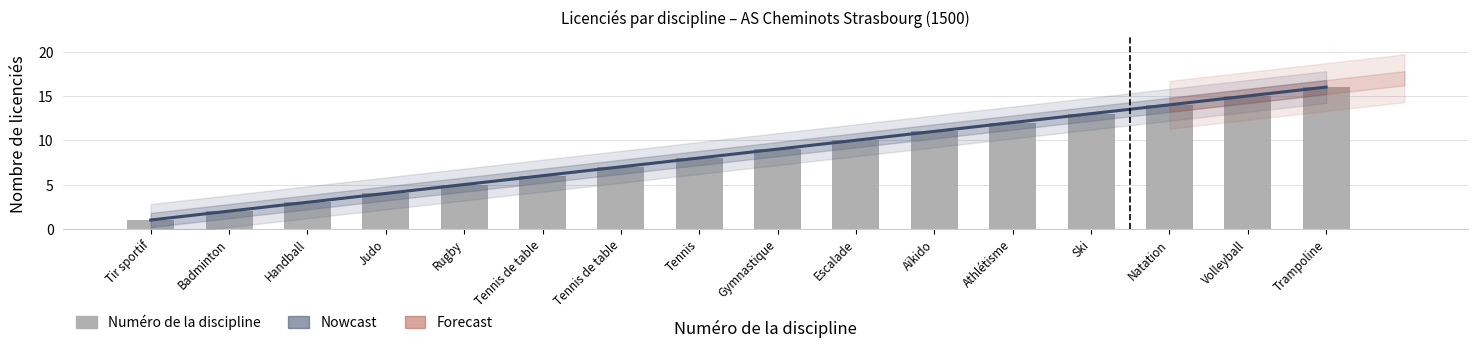

Read the value at Natation.

14